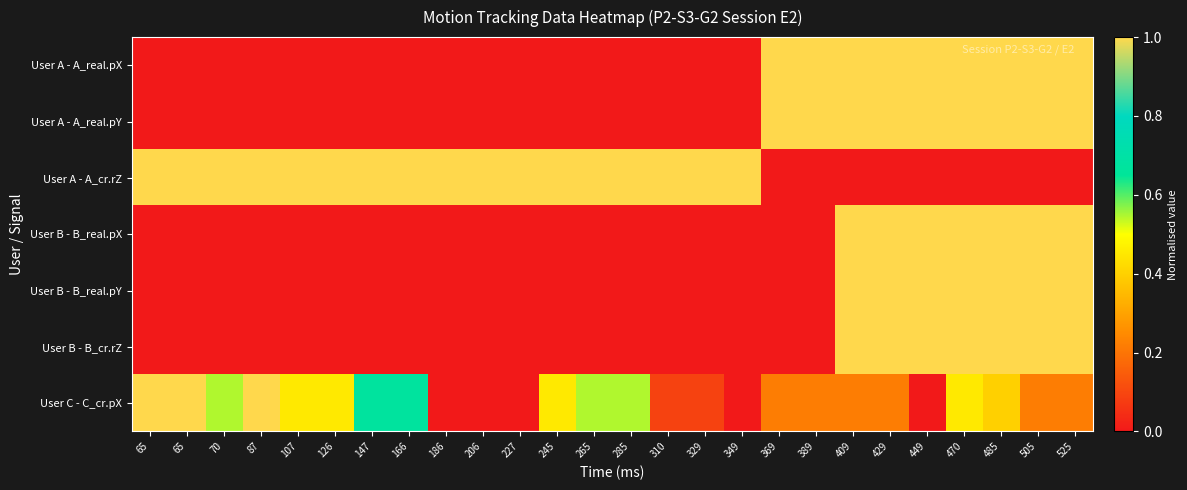

Reading right to left, list all the values displayed in this chart.

User A - A_real.pX: 525=1.0	505=1.0	485=1.0	470=1.0	449=1.0	429=1.0	409=1.0	389=1.0	369=1.0	349=0.0	329=0.0	310=0.0	285=0.0	265=0.0	245=0.0	227=0.0	206=0.0	186=0.0	166=0.0	147=0.0	126=0.0	107=0.0	87=0.0	70=0.0	65=0.0	65=0.0
User A - A_real.pY: 525=1.0	505=1.0	485=1.0	470=1.0	449=1.0	429=1.0	409=1.0	389=1.0	369=1.0	349=0.0	329=0.0	310=0.0	285=0.0	265=0.0	245=0.0	227=0.0	206=0.0	186=0.0	166=0.0	147=0.0	126=0.0	107=0.0	87=0.0	70=0.0	65=0.0	65=0.0
User A - A_cr.rZ: 525=0.0	505=0.0	485=0.0	470=0.0	449=0.0	429=0.0	409=0.0	389=0.0	369=0.0	349=1.0	329=1.0	310=1.0	285=1.0	265=1.0	245=1.0	227=1.0	206=1.0	186=1.0	166=1.0	147=1.0	126=1.0	107=1.0	87=1.0	70=1.0	65=1.0	65=1.0
User B - B_real.pX: 525=1.0	505=1.0	485=1.0	470=1.0	449=1.0	429=1.0	409=1.0	389=0.0	369=0.0	349=0.0	329=0.0	310=0.0	285=0.0	265=0.0	245=0.0	227=0.0	206=0.0	186=0.0	166=0.0	147=0.0	126=0.0	107=0.0	87=0.0	70=0.0	65=0.0	65=0.0
User B - B_real.pY: 525=1.0	505=1.0	485=1.0	470=1.0	449=1.0	429=1.0	409=1.0	389=0.0	369=0.0	349=0.0	329=0.0	310=0.0	285=0.0	265=0.0	245=0.0	227=0.0	206=0.0	186=0.0	166=0.0	147=0.0	126=0.0	107=0.0	87=0.0	70=0.0	65=0.0	65=0.0
User B - B_cr.rZ: 525=1.0	505=1.0	485=1.0	470=1.0	449=1.0	429=1.0	409=1.0	389=0.0	369=0.0	349=0.0	329=0.0	310=0.0	285=0.0	265=0.0	245=0.0	227=0.0	206=0.0	186=0.0	166=0.0	147=0.0	126=0.0	107=0.0	87=0.0	70=0.0	65=0.0	65=0.0
User C - C_cr.pX: 525=0.2	505=0.2	485=0.4	470=0.5	449=0.0	429=0.2	409=0.2	389=0.2	369=0.2	349=0.0	329=0.1	310=0.1	285=0.5	265=0.5	245=0.5	227=0.0	206=0.0	186=0.0	166=0.7	147=0.7	126=0.5	107=0.5	87=1.0	70=0.5	65=1.0	65=1.0